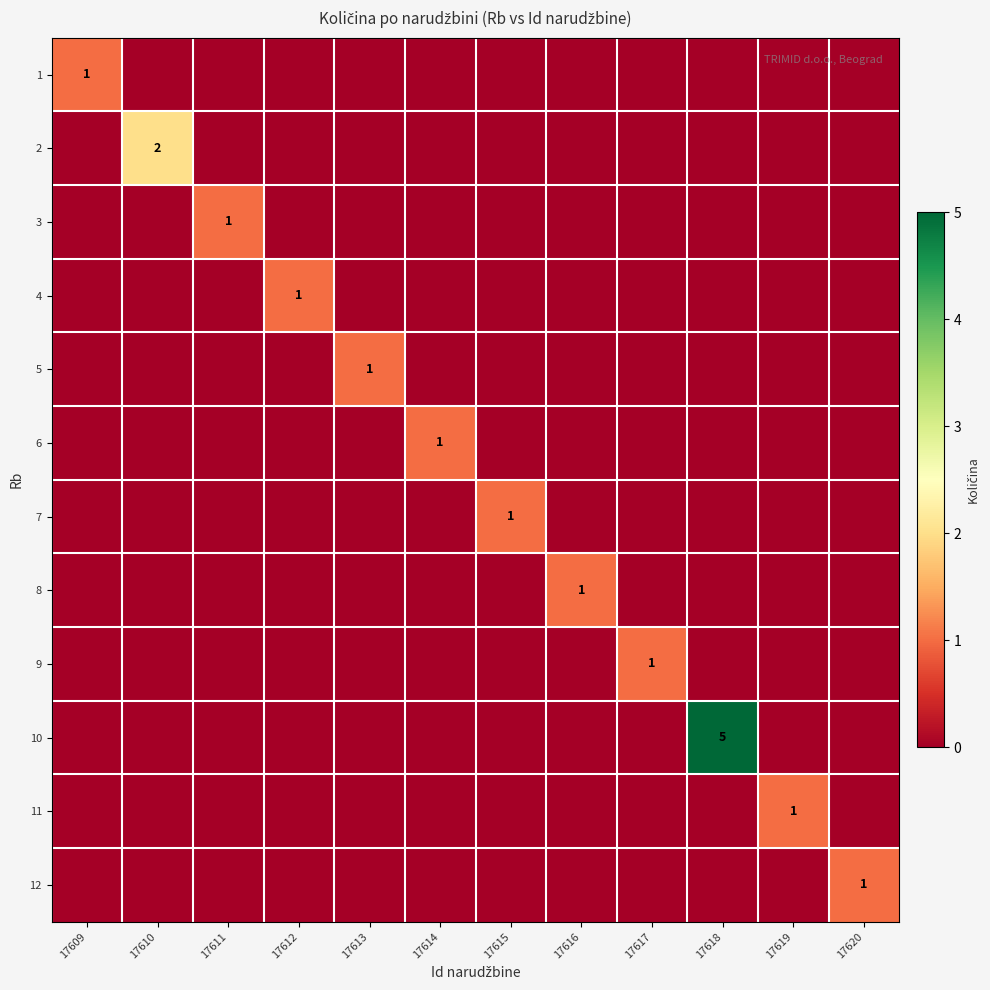

At how many categories does at least one series exceed 3?

1